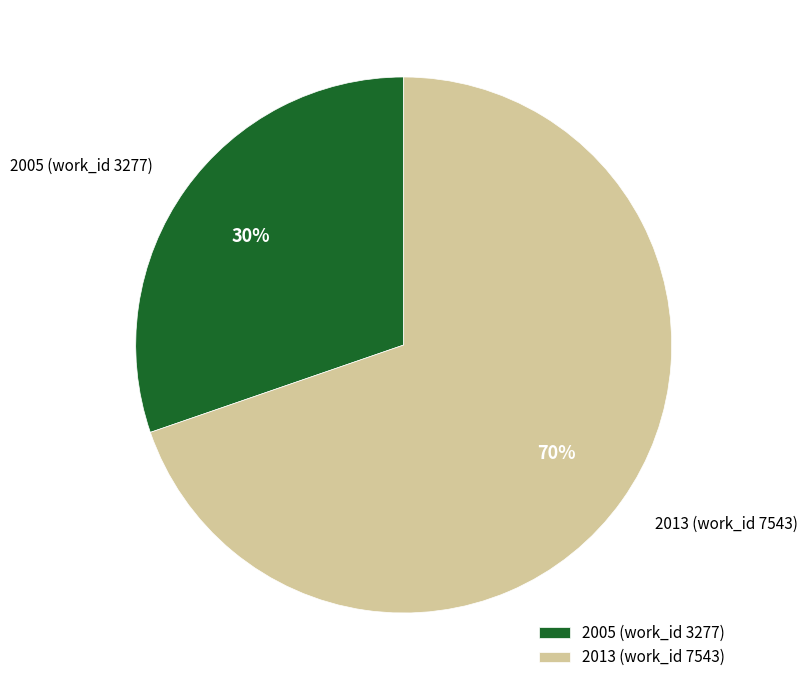

To the nearest percent, what is the average slice percentage?

50%